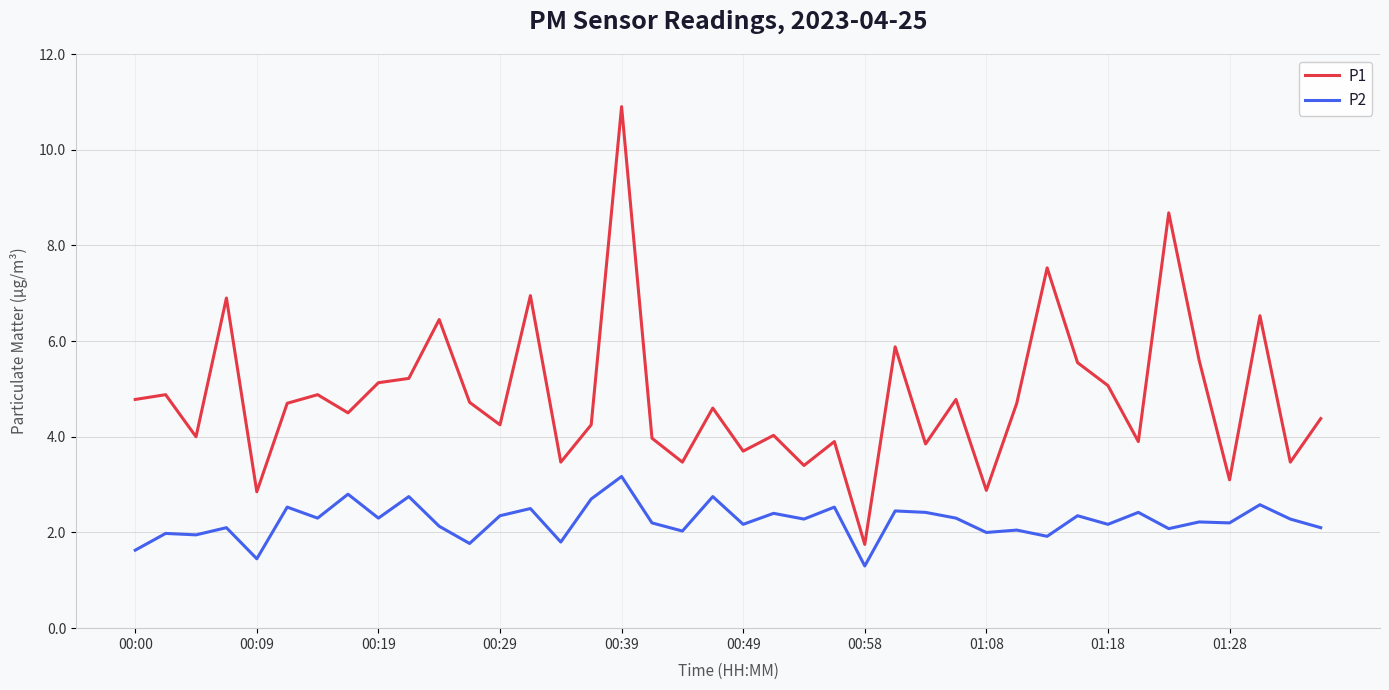

True or false: P2 and P1 cross at least once.

False